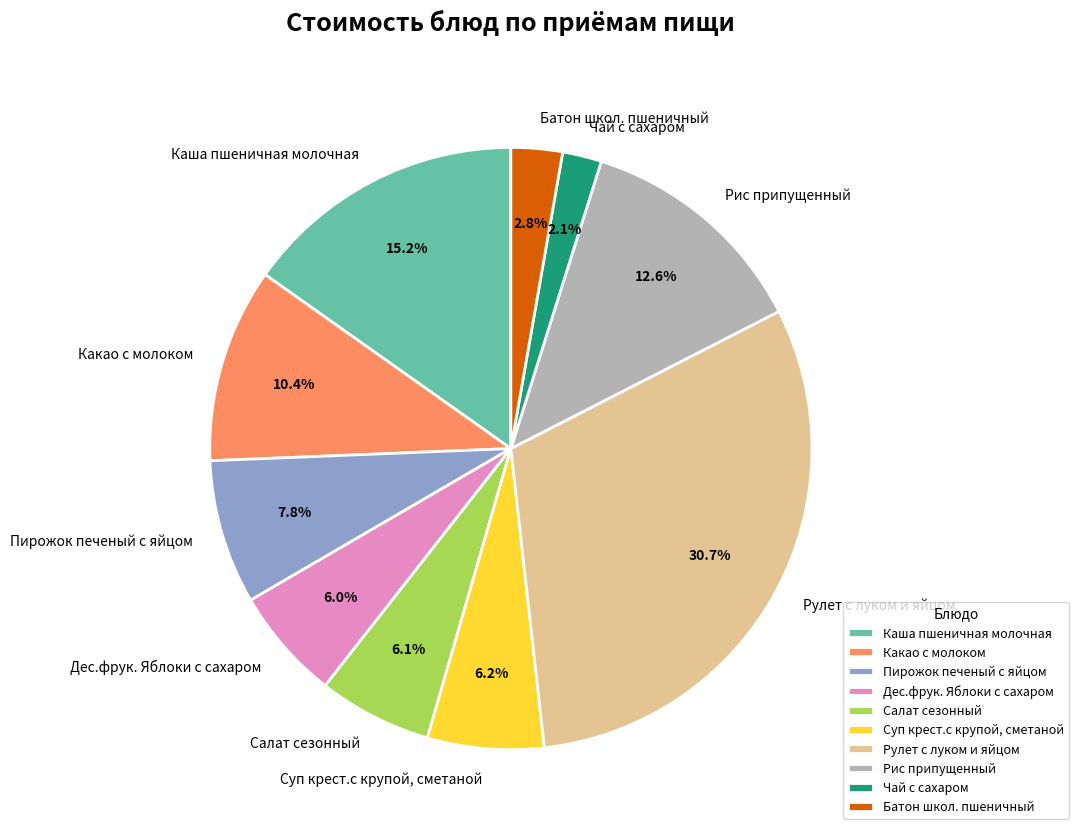

True or false: Рулет с луком и яйцом accounts for 31% of the total.

True